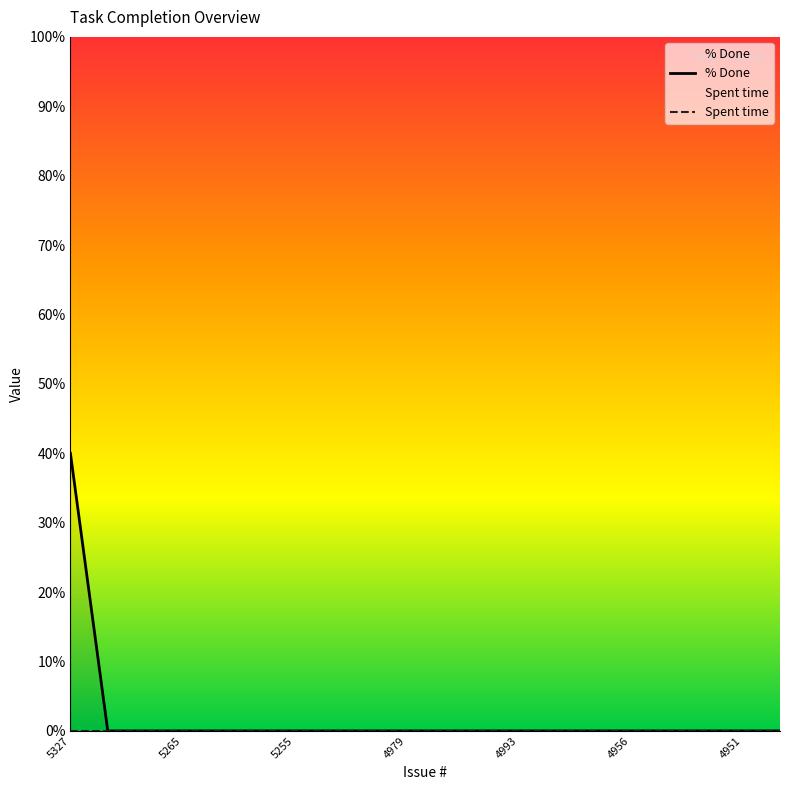

The % Done series shows -17 at 5255. True or false?

False